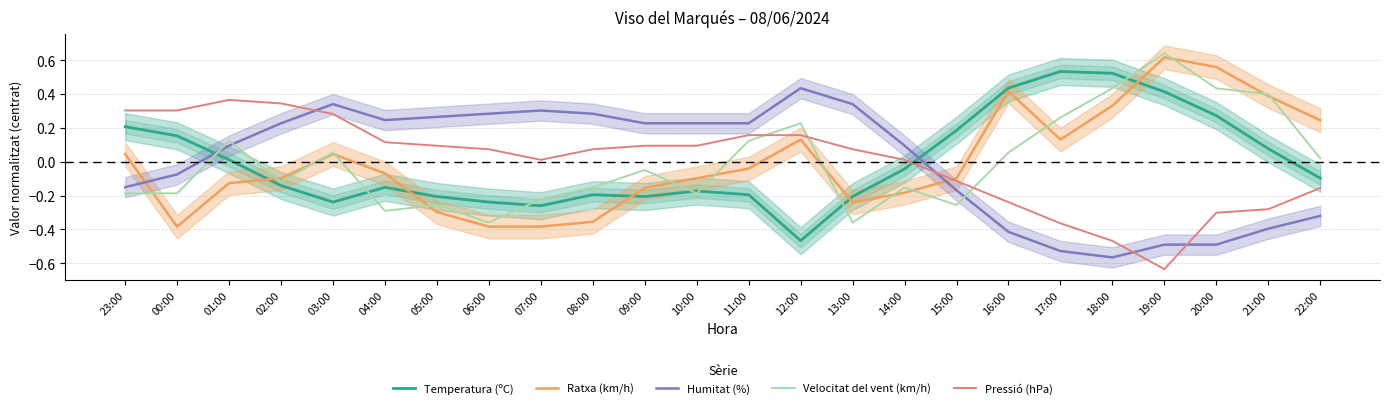

Is it true that Humitat (%) equals 0.3 at 07:00?

True